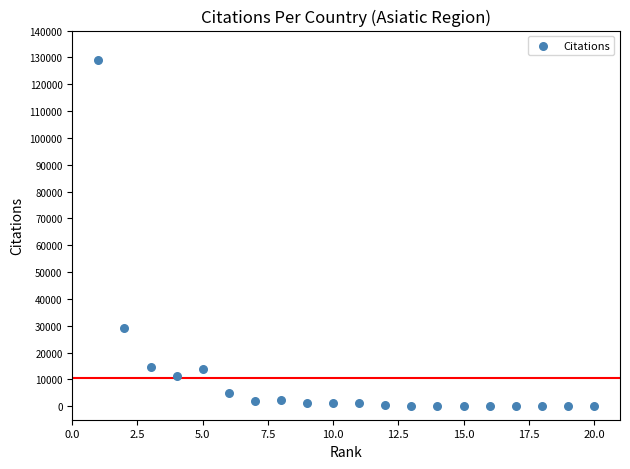

What is the range of X values (max minus min)?

19